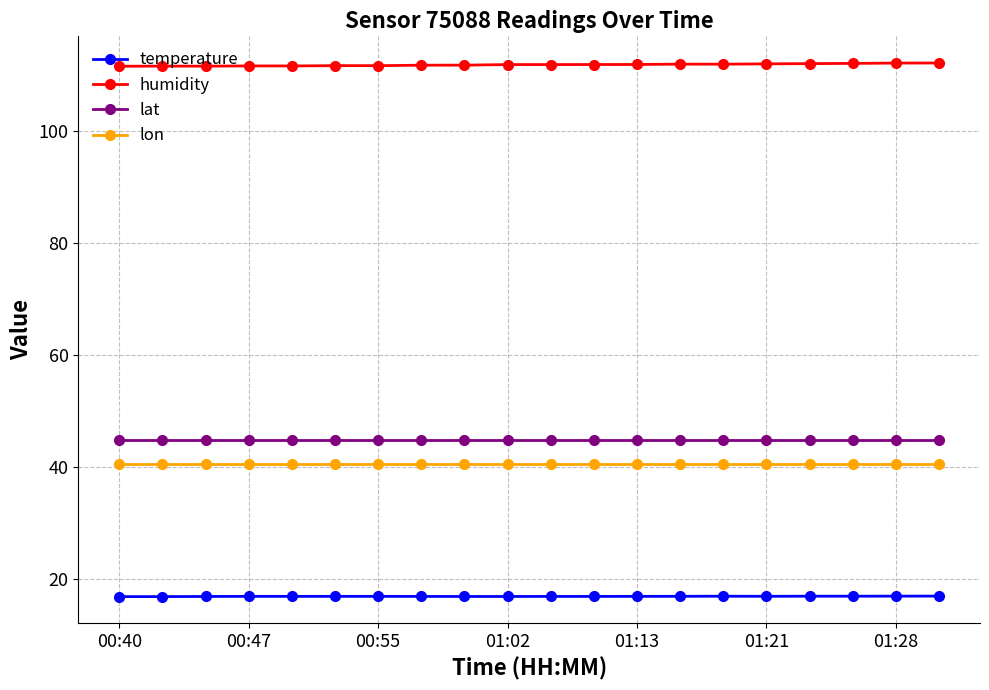

Rank the series by their maximum value, from highest to lowest.

humidity, lat, lon, temperature